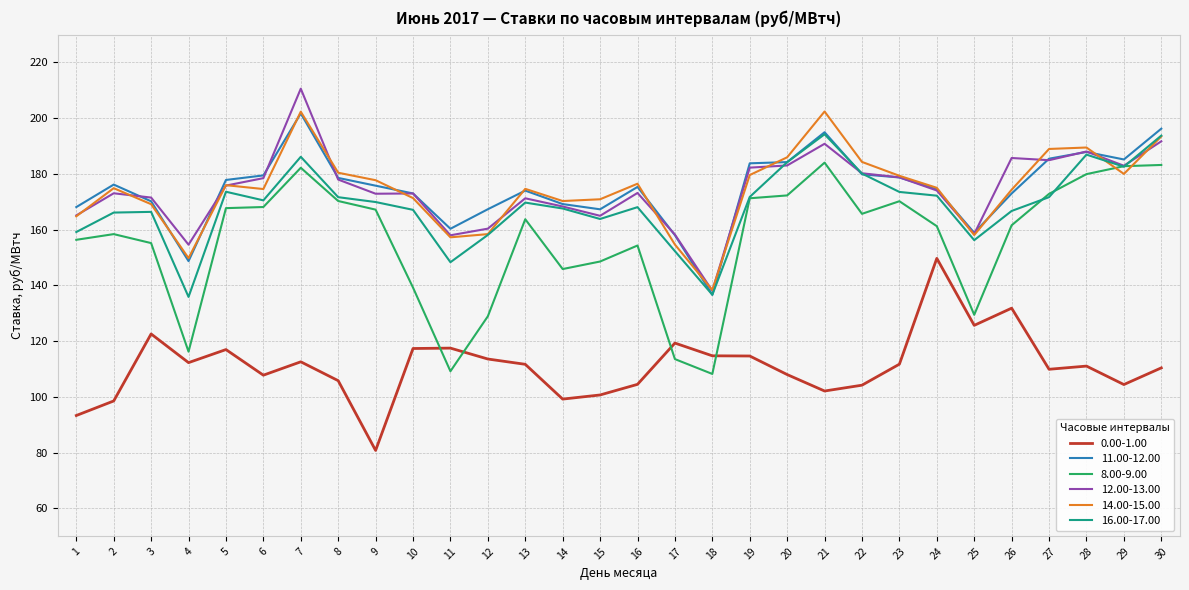

What is the maximum value for 0.00-1.00?

149.7